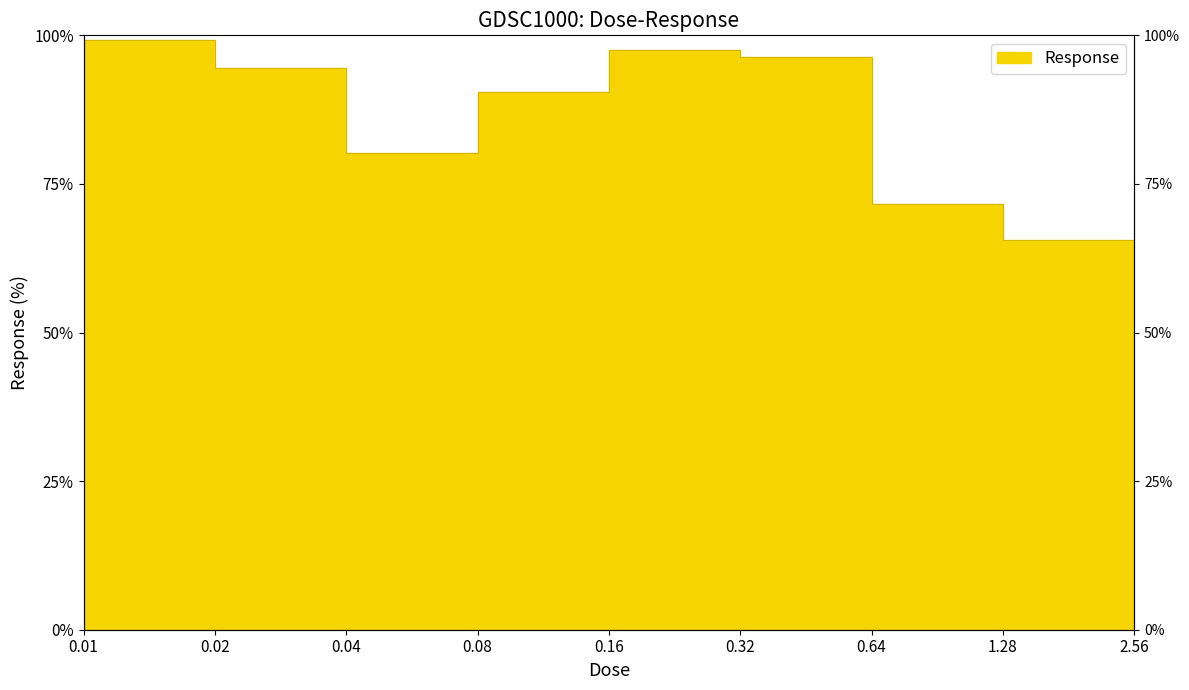

List the labels in order of value, largest first.

0.01, 0.16, 0.32, 0.02, 0.08, 0.04, 0.64, 1.28, 2.56